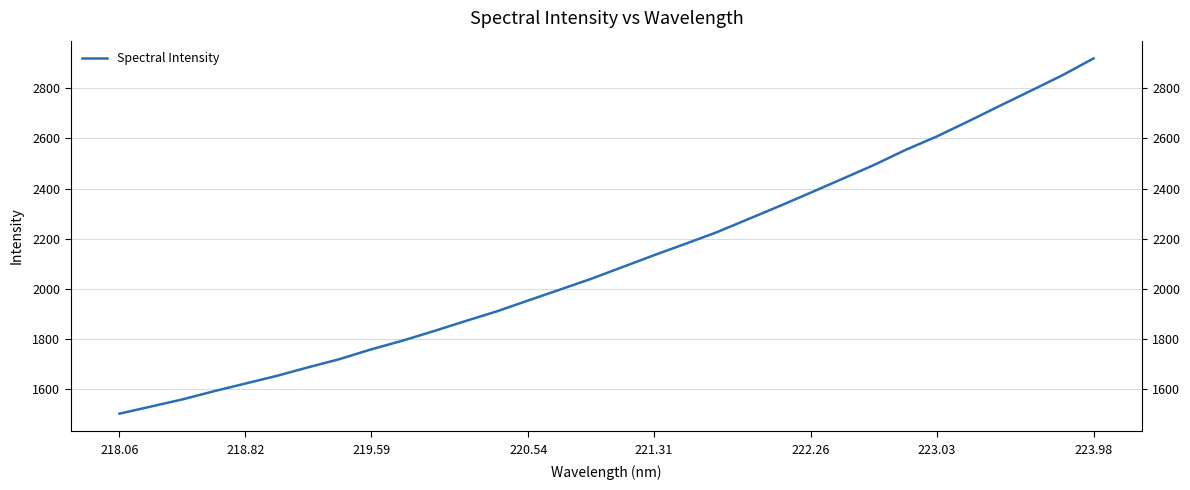

What is the difference between the second highest and minimum values?

1347.9